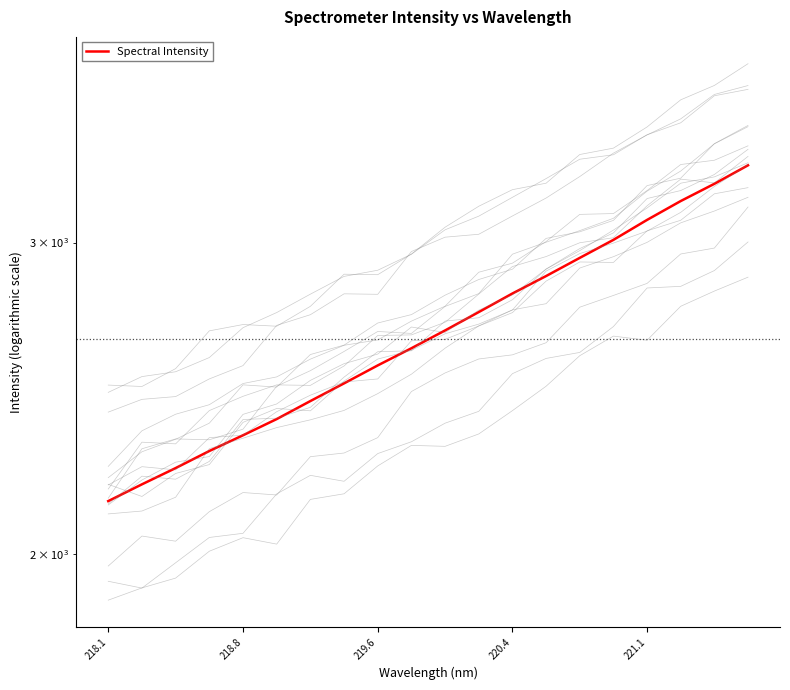

How many data points are above 2676?

10